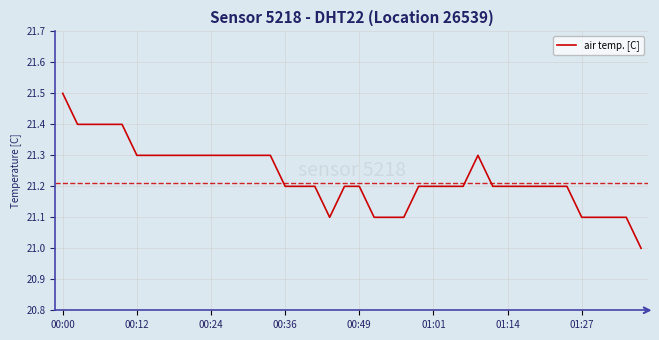

What is the difference between the maximum and minimum values?

0.5